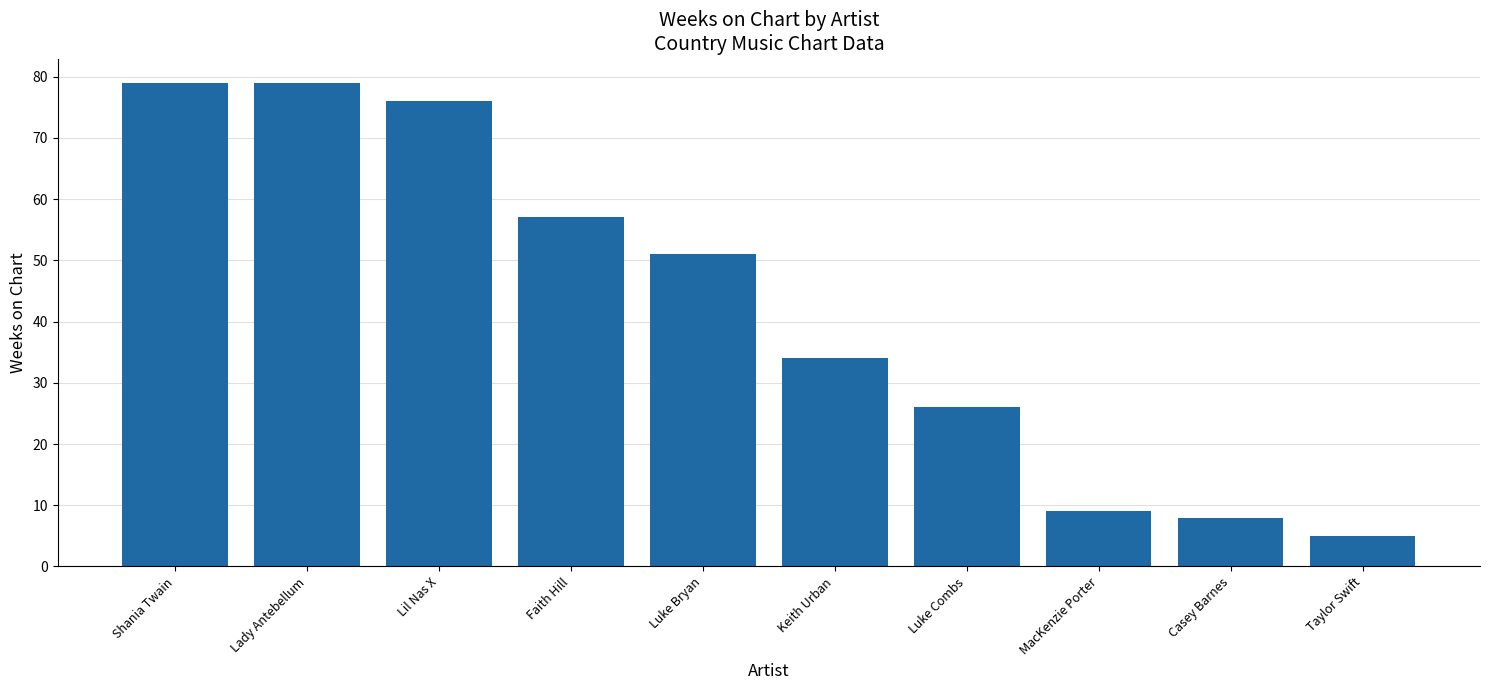

What is the smallest value displayed?

5